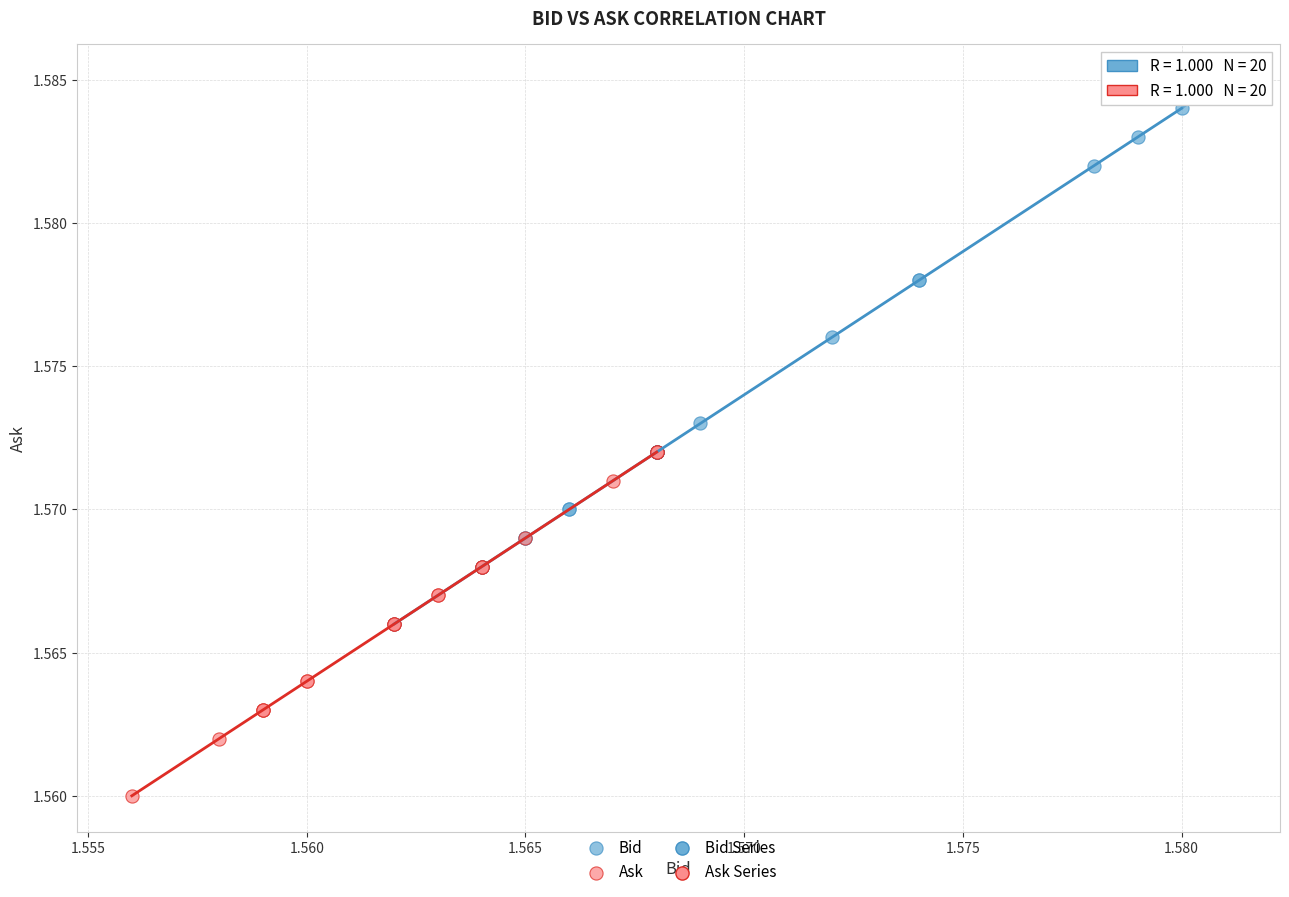

Which series has the widest spread of Y values?

Bid